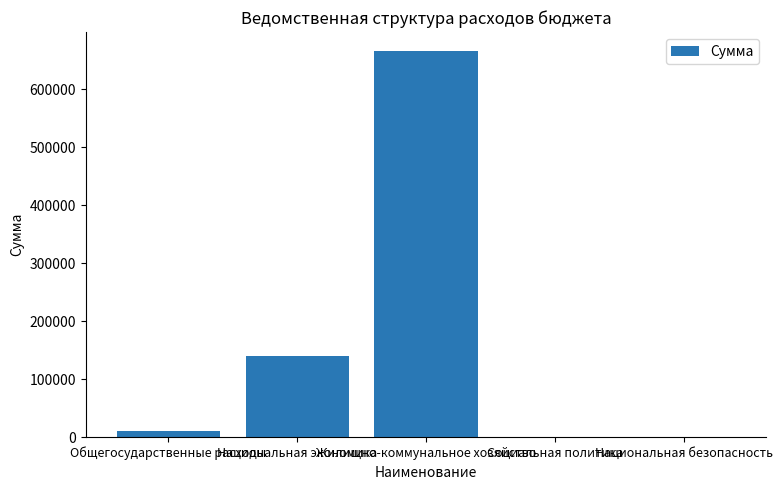

Which has a higher value, Общегосударственные расходы or Национальная экономика?

Национальная экономика